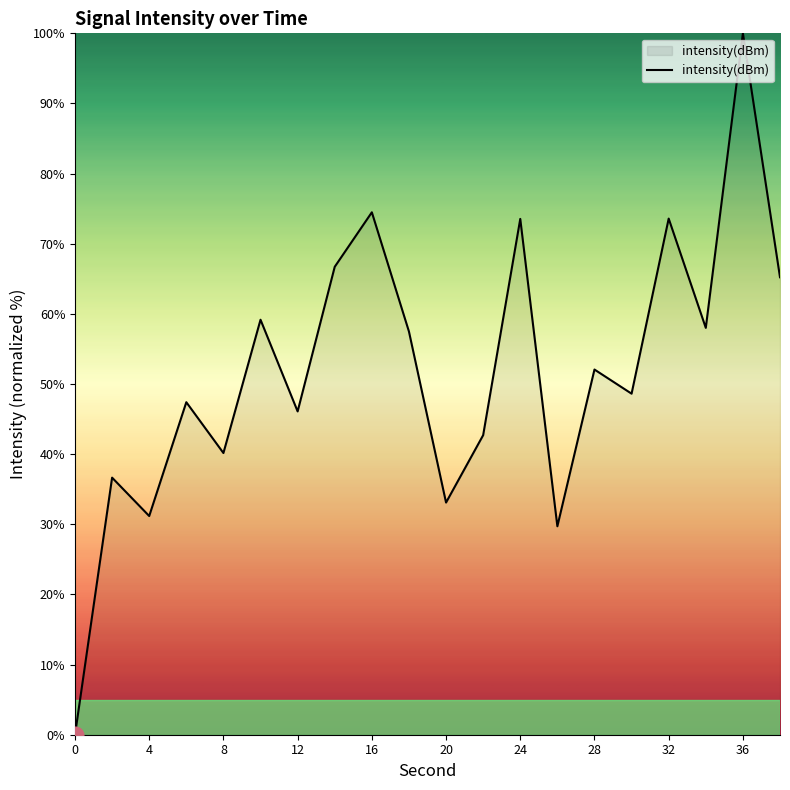

What is the difference between the maximum and minimum values?

100.0